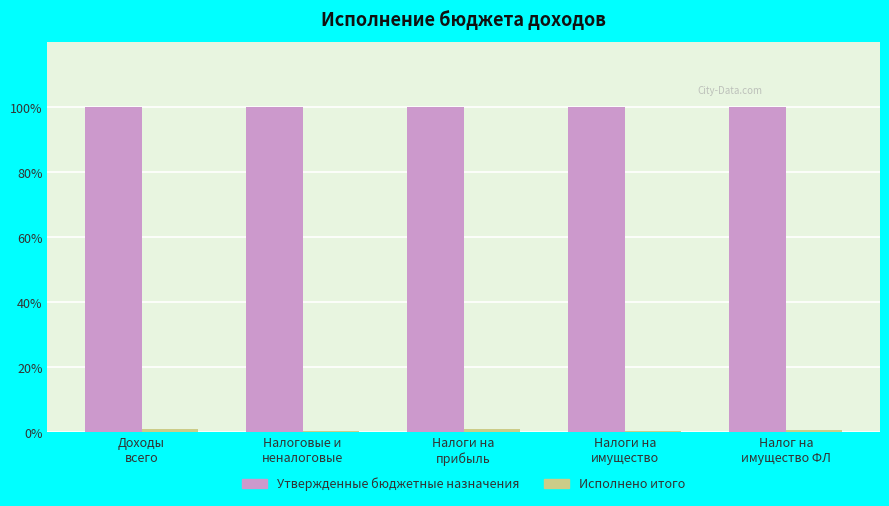

Which series has the largest total across all categories?

Утвержденные бюджетные назначения